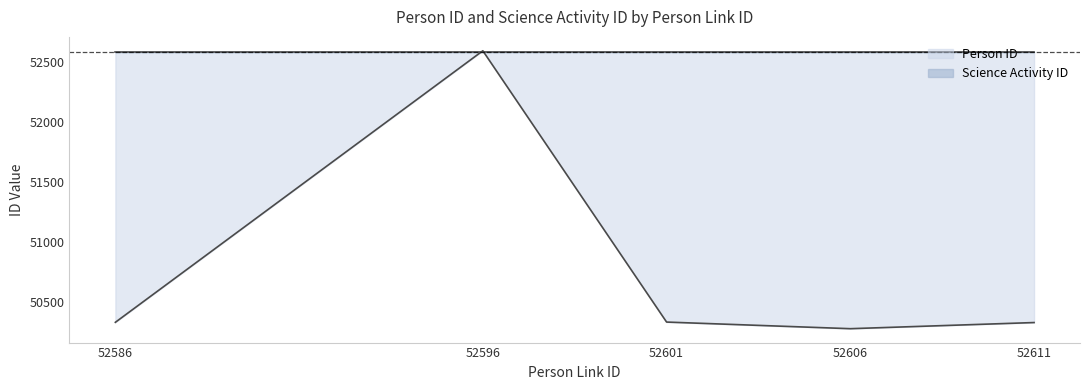

Rank the categories by value from lowest to highest.

52606, 52611, 52586, 52601, 52596